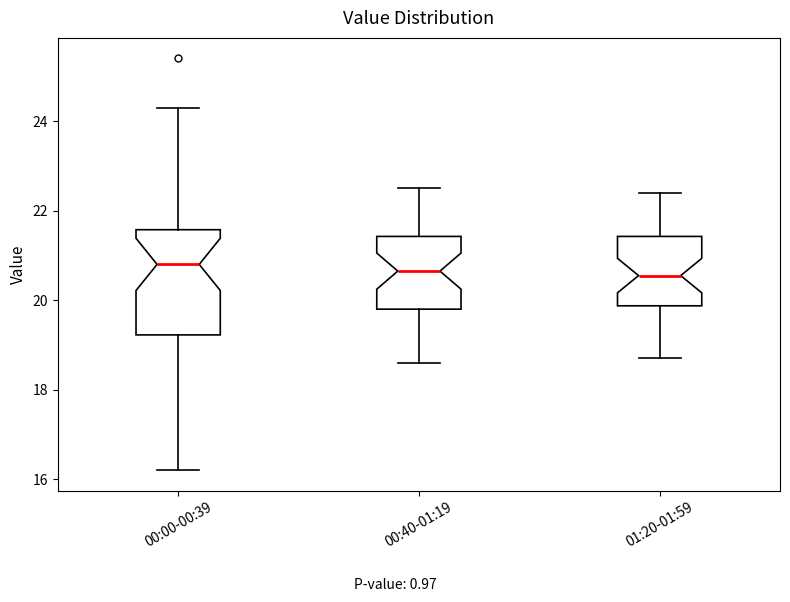

Where does the median line of the box for 01:20-01:59 sit on the y-axis? The values are not printed on the chart, so give them approximately, as read against the axis.

20.6